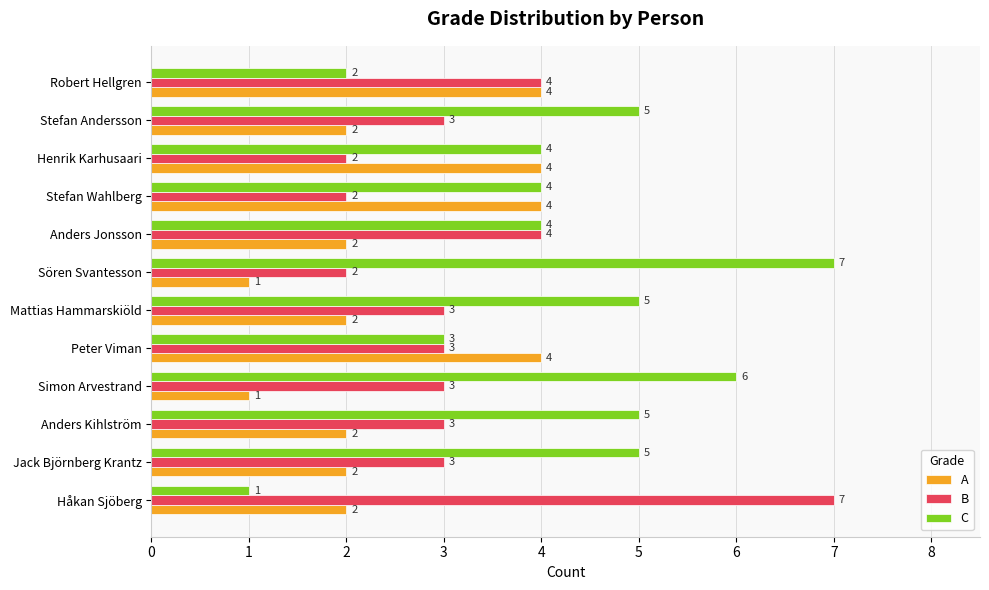

What is the sum of the B values at Anders Jonsson and Henrik Karhusaari?

6